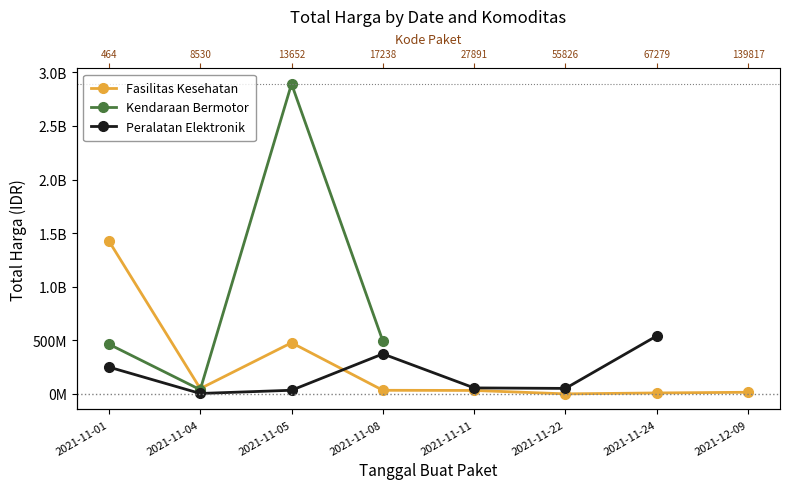

Which series has the widest spread of values?

Kendaraan Bermotor